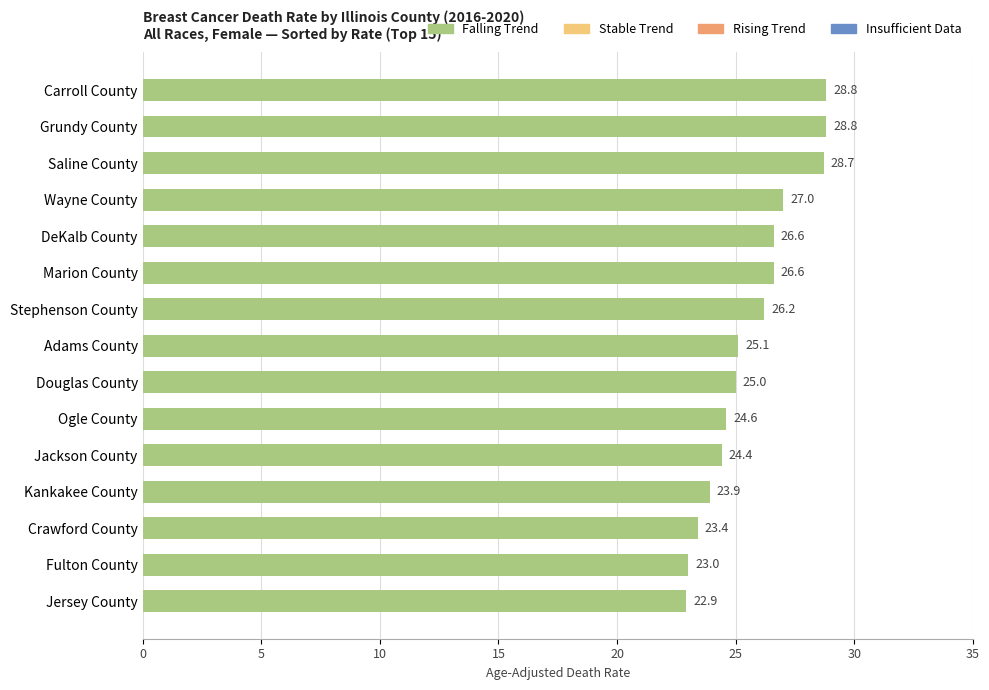

Reading top to bottom, list all the values displayed in this chart.

Carroll County=28.8	Grundy County=28.8	Saline County=28.7	Wayne County=27.0	DeKalb County=26.6	Marion County=26.6	Stephenson County=26.2	Adams County=25.1	Douglas County=25.0	Ogle County=24.6	Jackson County=24.4	Kankakee County=23.9	Crawford County=23.4	Fulton County=23.0	Jersey County=22.9